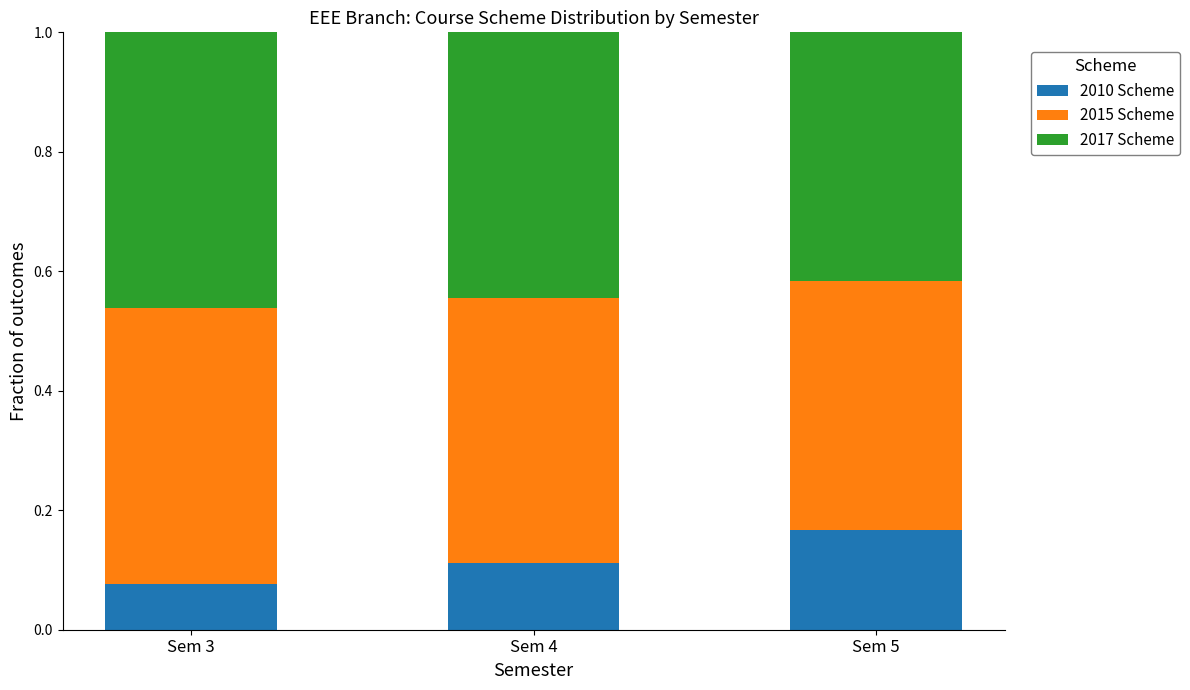

Which category has the lowest value in the 2010 Scheme series?

Sem 3